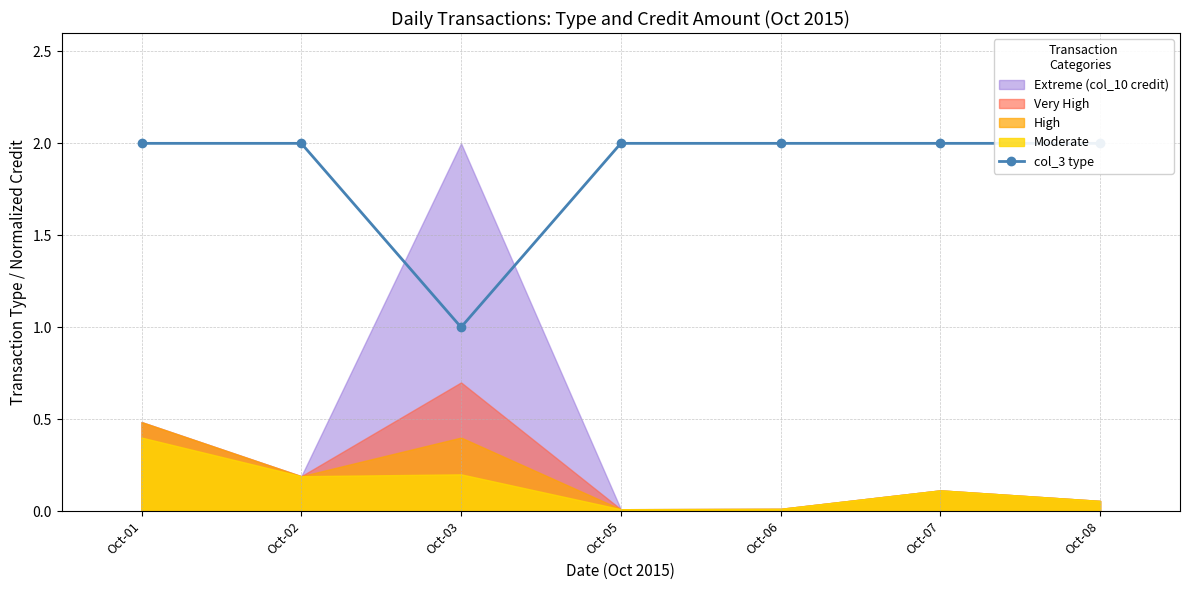

What is the smallest value displayed?

1